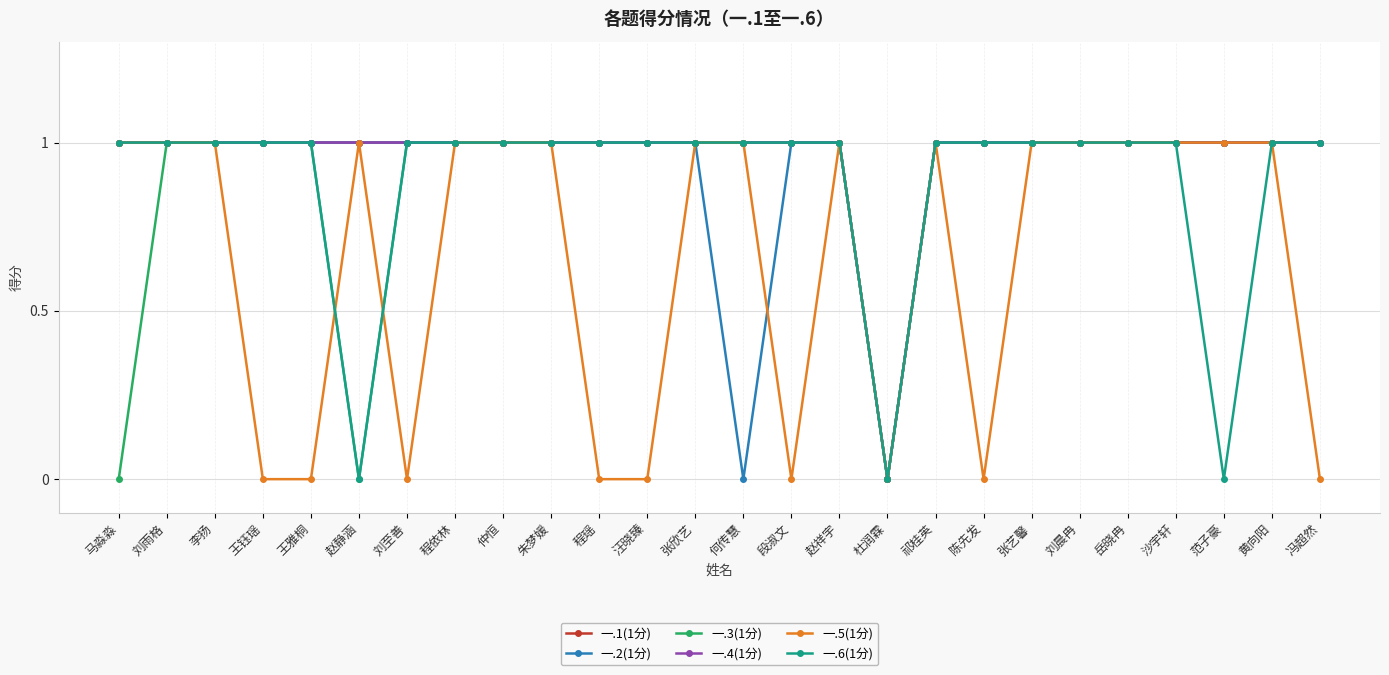

Does the chart have visible grid lines?

Yes